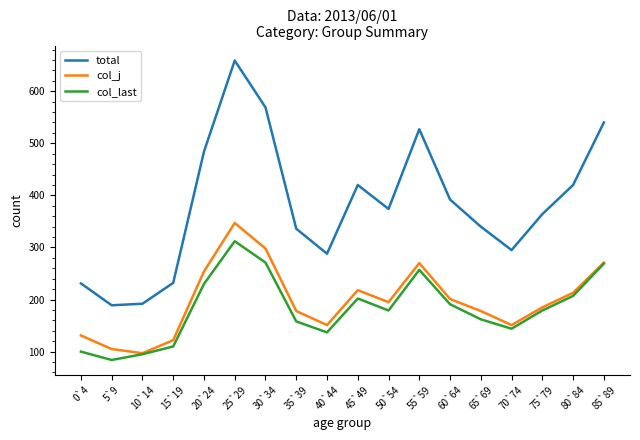

What is the difference between the col_last values at 30`34 and 60`64?

80